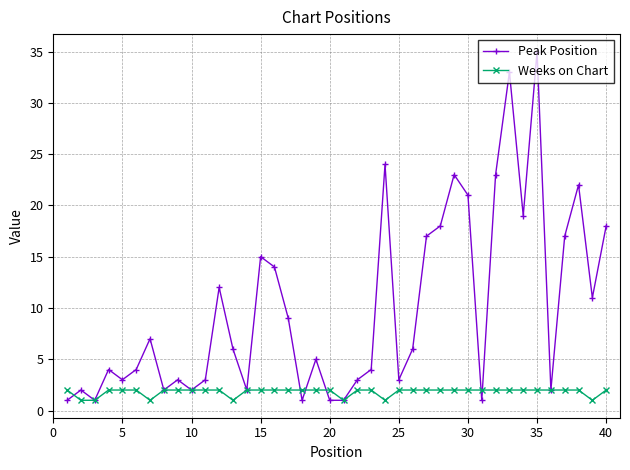

Rank the series by their maximum value, from lowest to highest.

Weeks on Chart, Peak Position